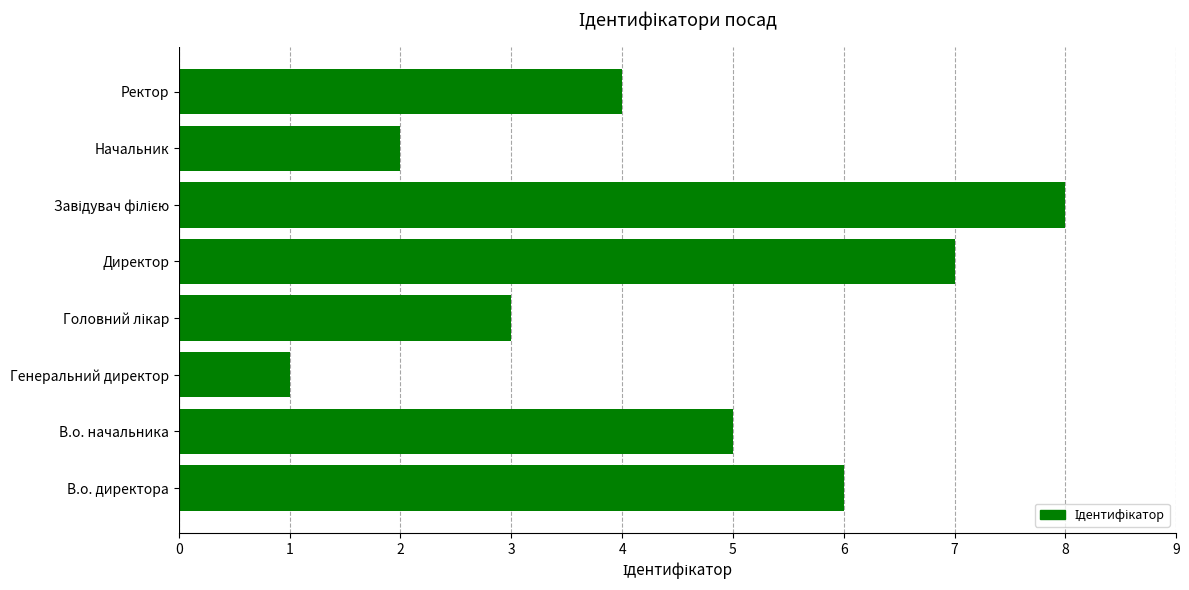

Does the chart contain any negative values?

No